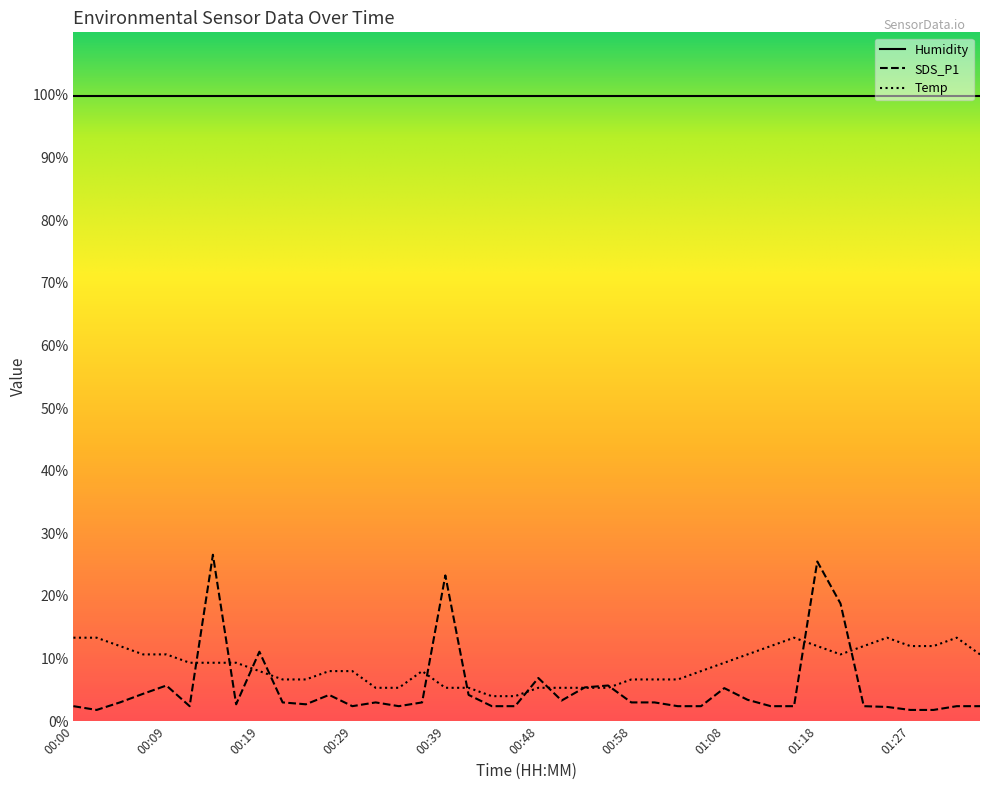

Count the number of categories in the chart.

40